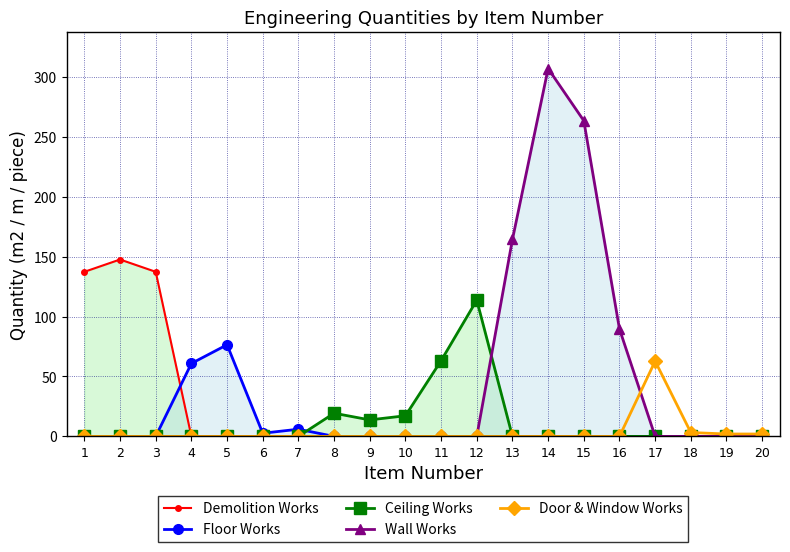

True or false: Ceiling Works has more than 1 interior local peaks.

True